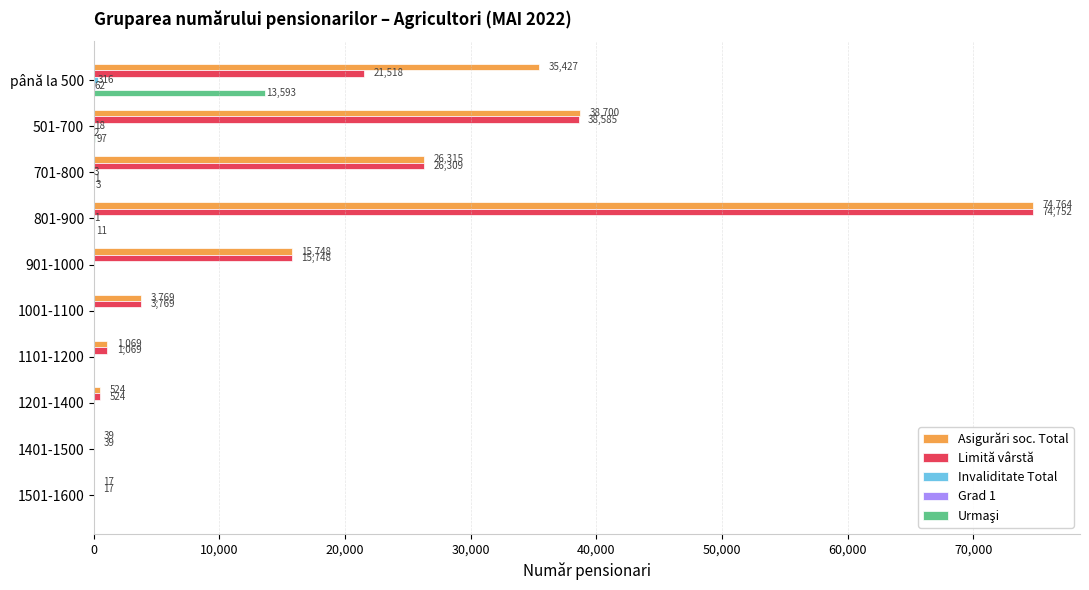

Is it true that Limită vârstă equals 121089 at 801-900?

False